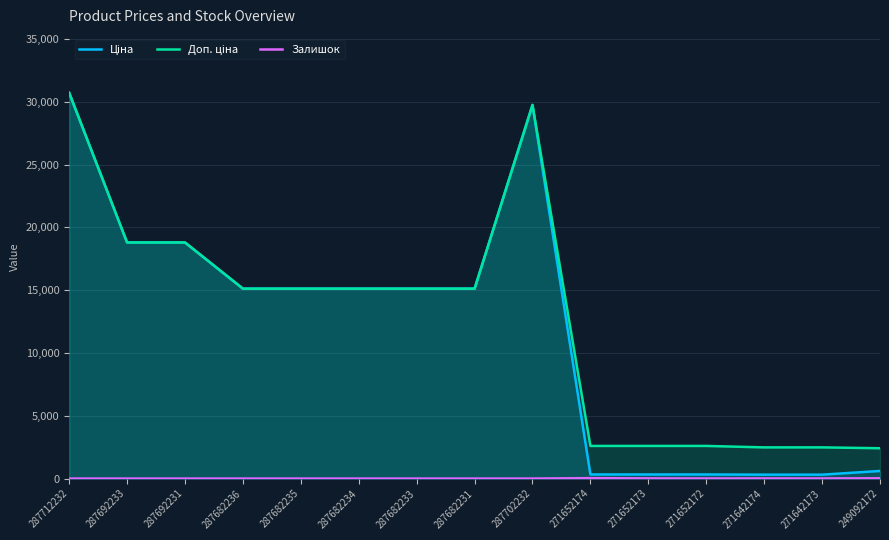

What is the difference between the second highest and minimum values in the Ціна series?

29437.0